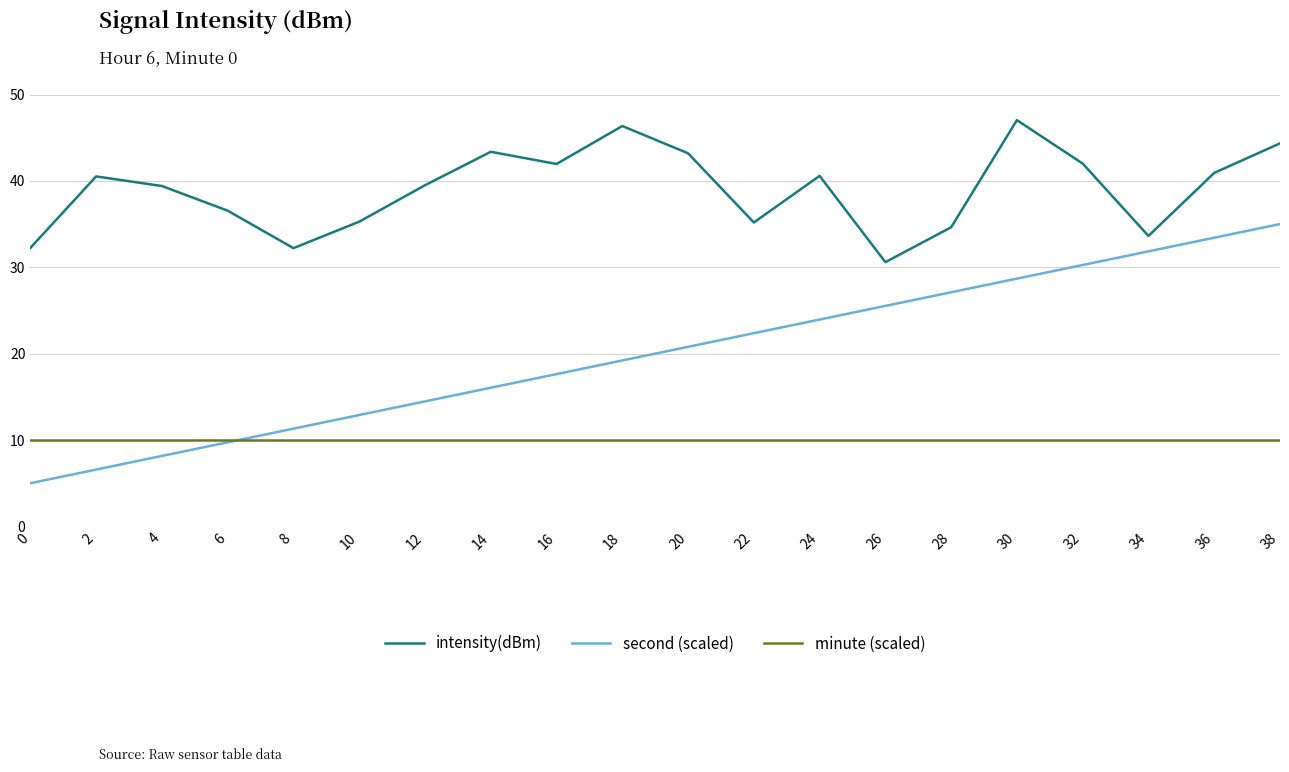

Is it true that intensity(dBm) equals 60.6 at 36?

False